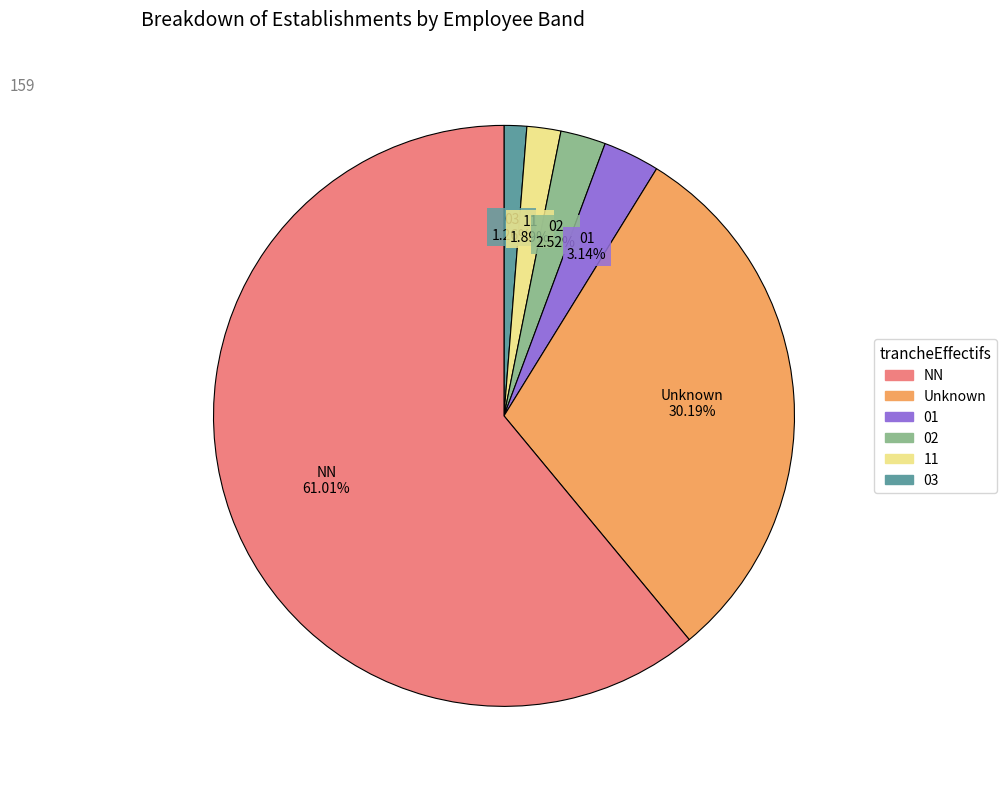

Rank the categories by value from lowest to highest.

03, 11, 02, 01, Unknown, NN